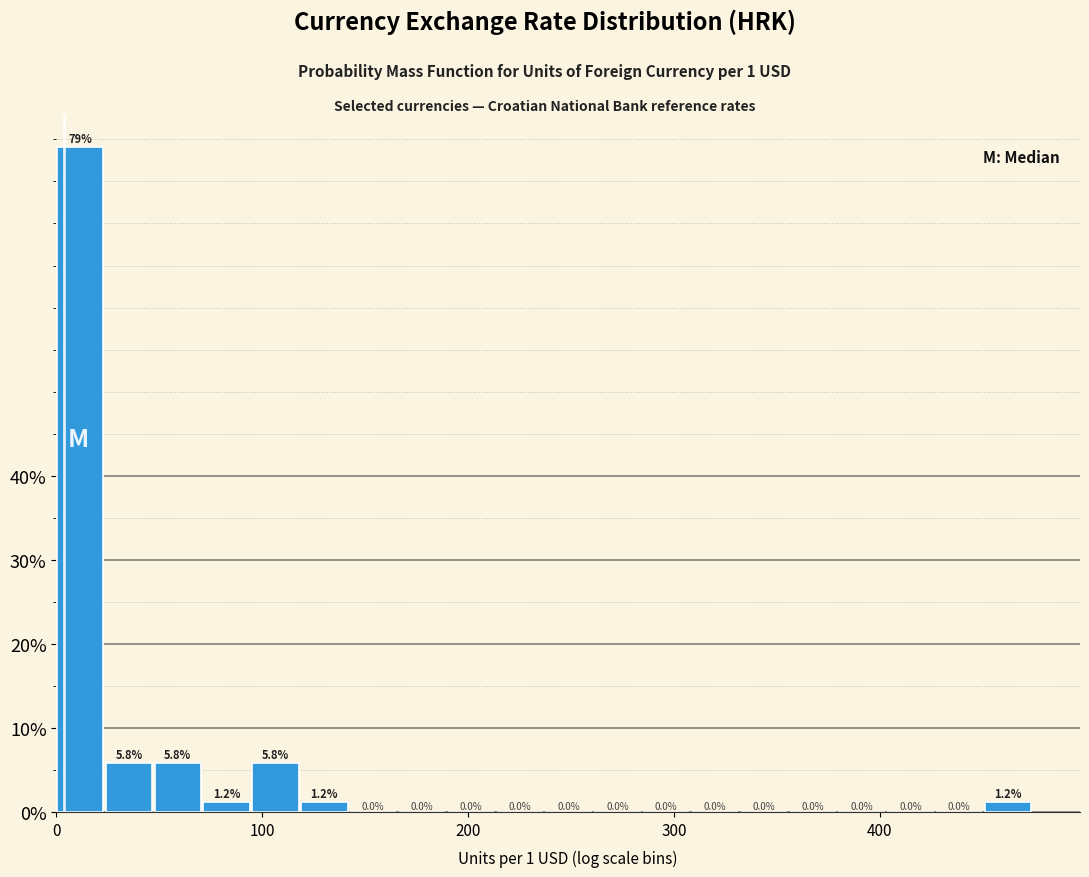

Read against the x-axis, roughly where is the centre of the tallest bar?

10